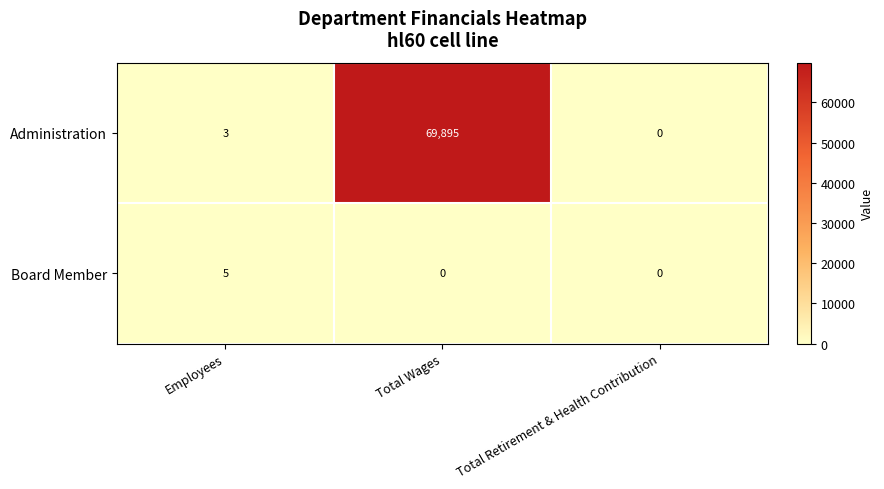

List the series in order of their peak value, highest first.

Administration, Board Member